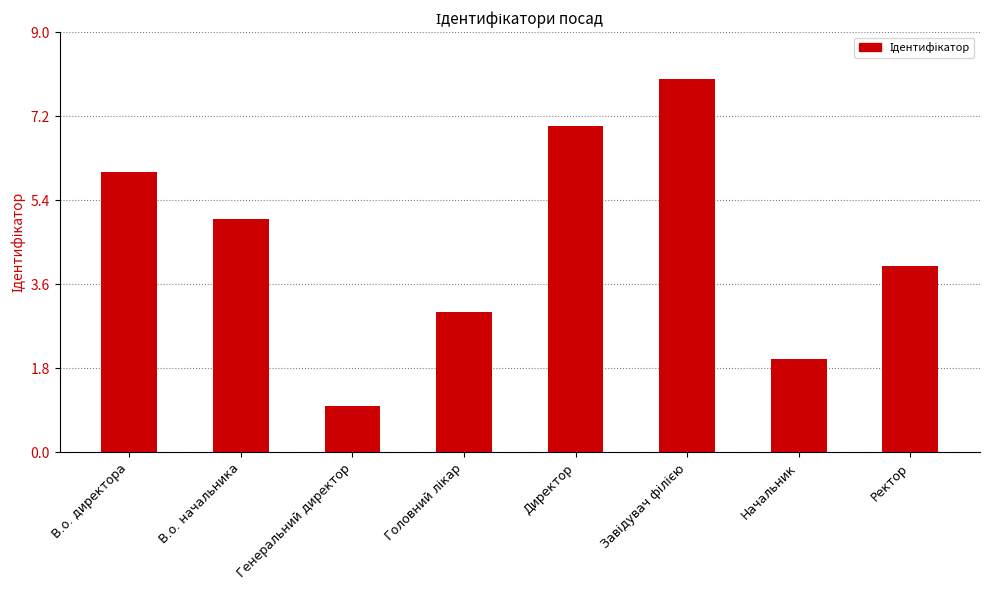

How many bars are there in total?

8